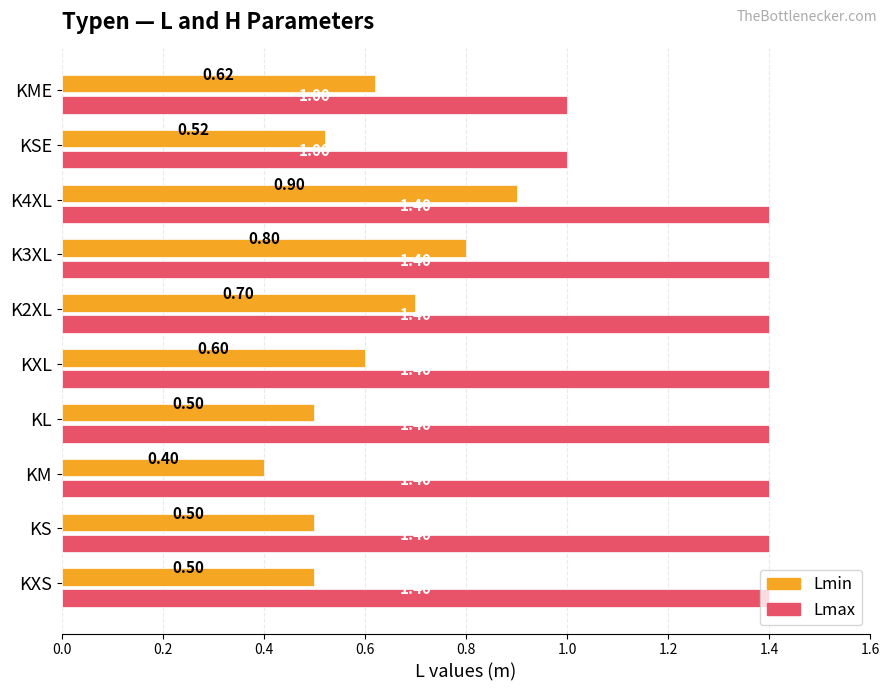

Which series has the largest total across all categories?

Lmax